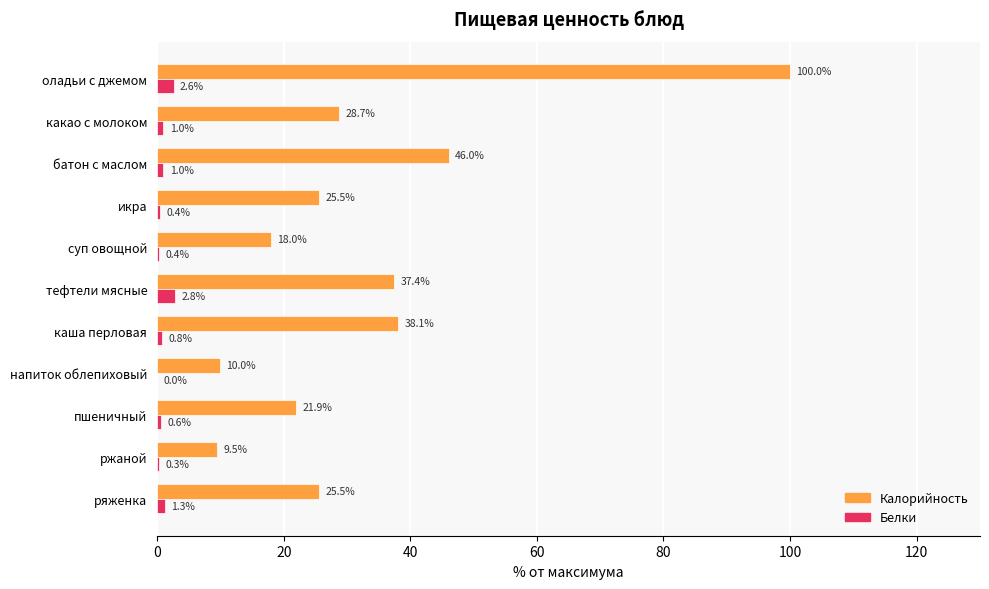

What is the maximum value for Белки?

2.8